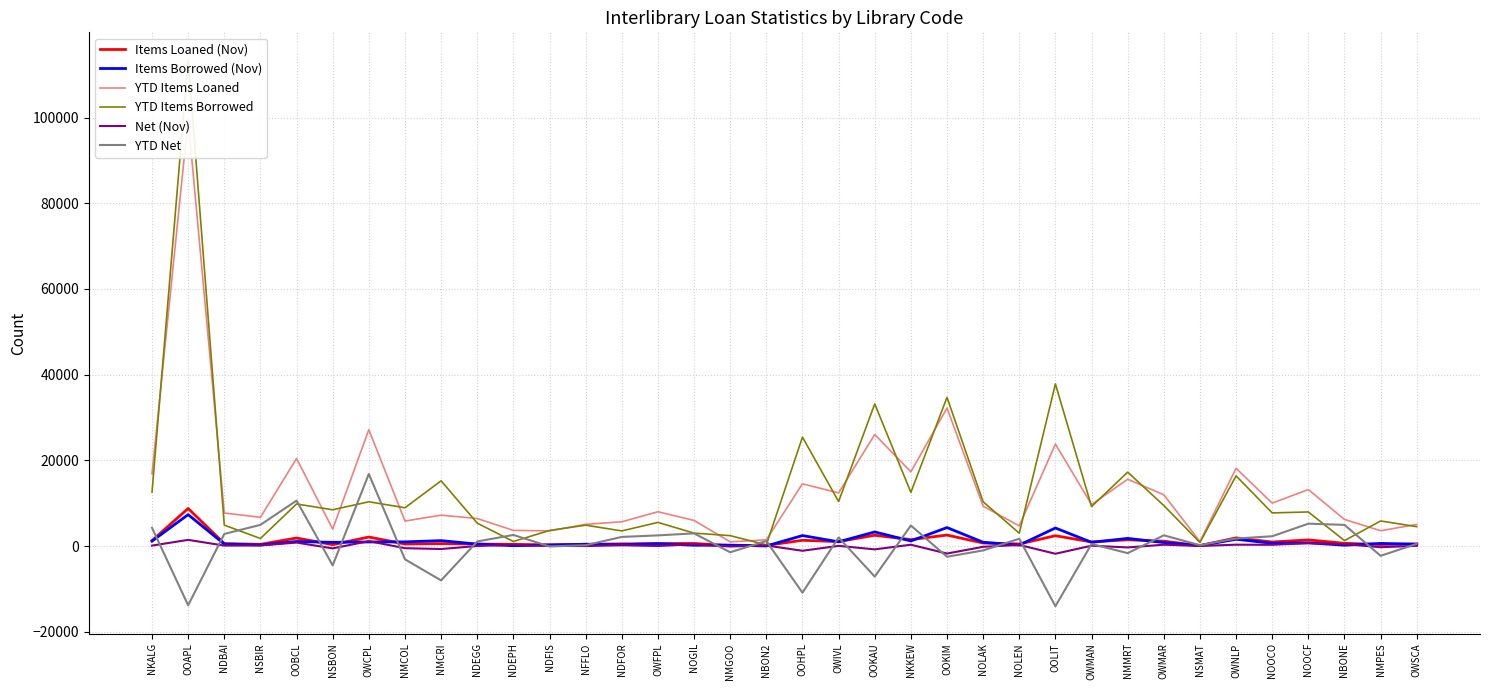

True or false: Net (Nov) has a value of 13 at NDEGG.

True